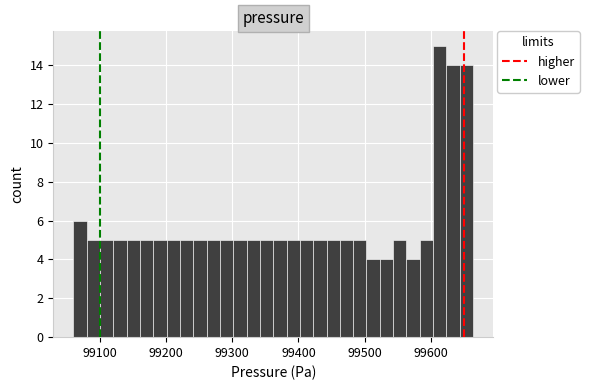

Read against the x-axis, roughly where is the centre of the tallest bar?

99610